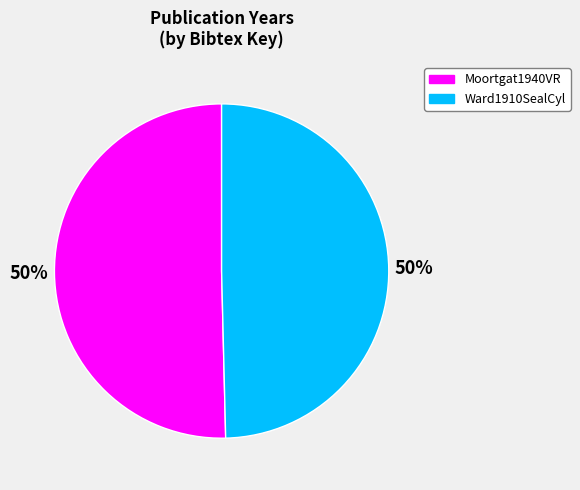

Is it true that Moortgat1940VR is 64% of the pie?

False